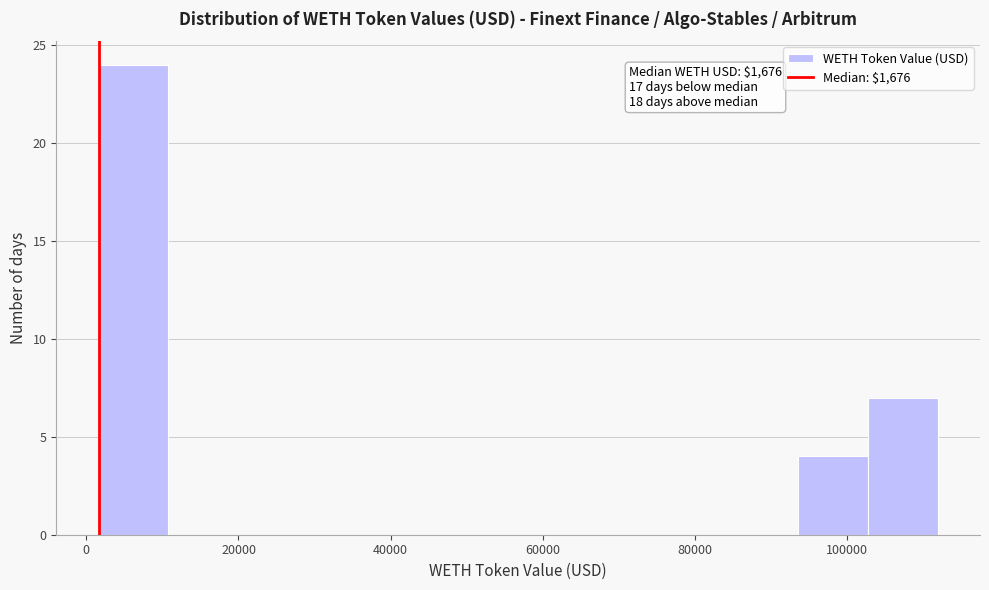

Over which range of the x-axis is the bar tallest?

2000 to 10000